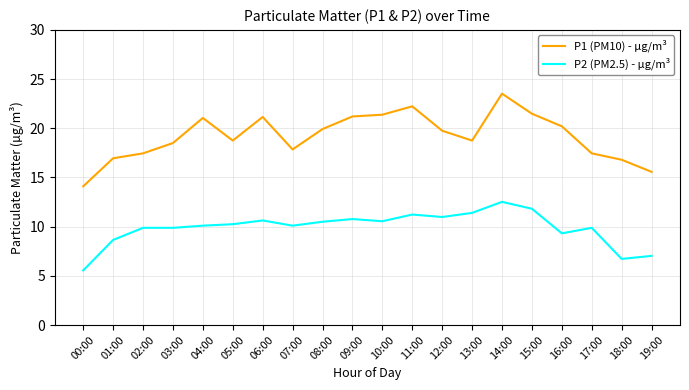

Is it true that P2 (PM2.5) - µg/m³ equals 10.2 at 05:00?

True